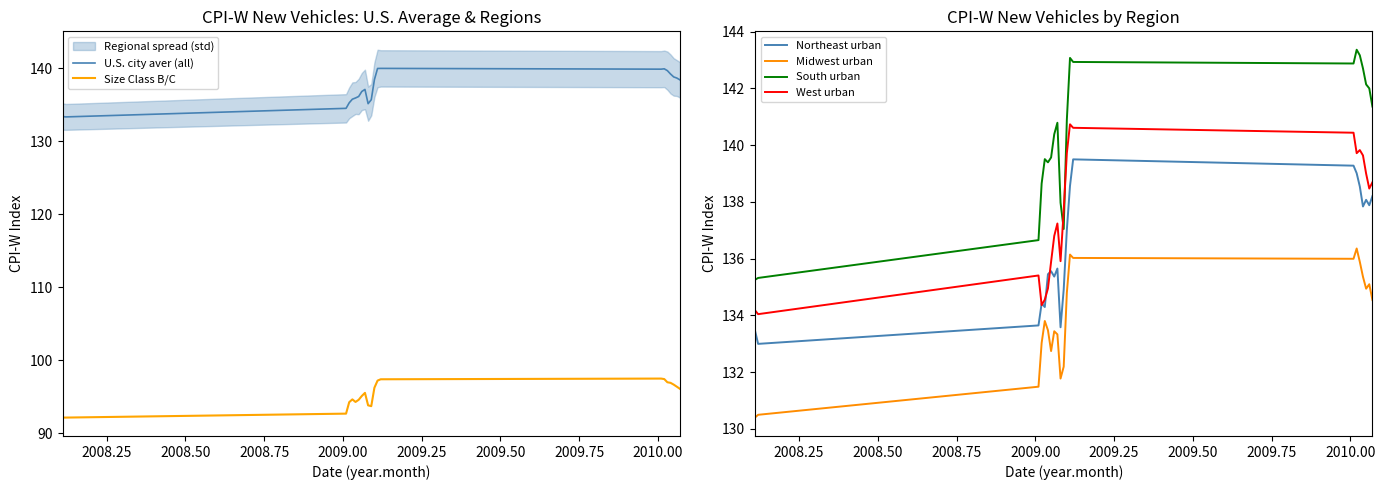

What is the value of the Midwest urban point at the 14th from the left?

133.4